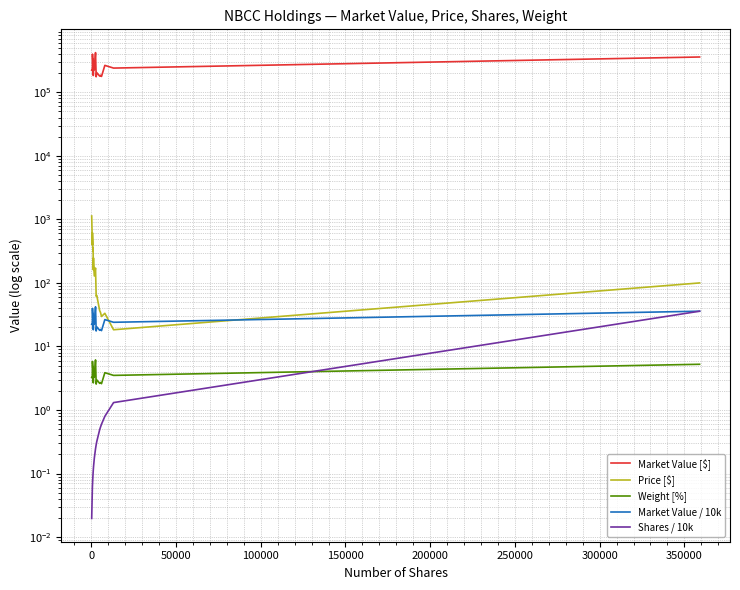

Is it true that Market Value / 10k equals 11.8 at 0?

False